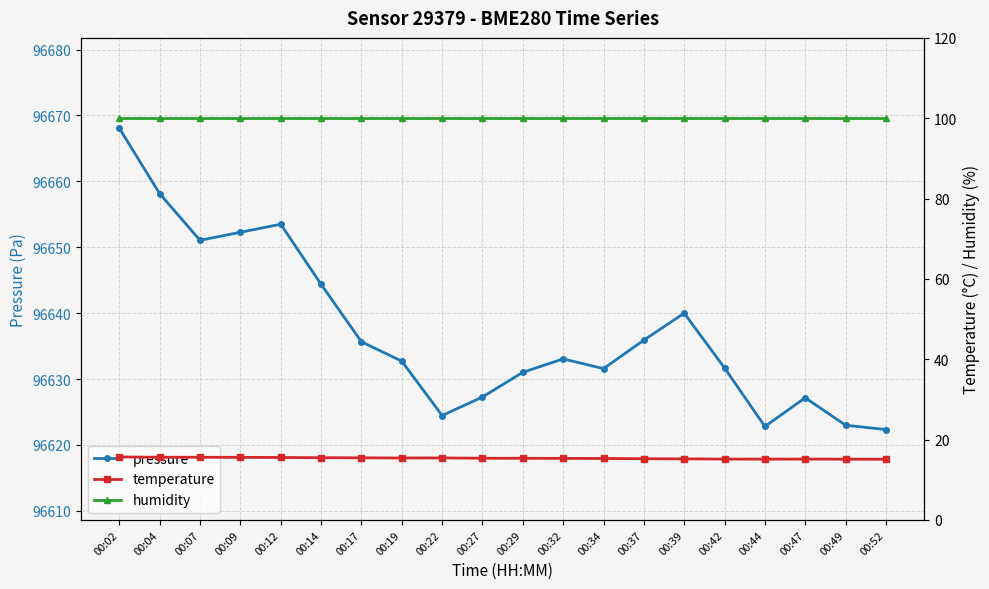

Rank the series by their maximum value, from highest to lowest.

pressure, humidity, temperature